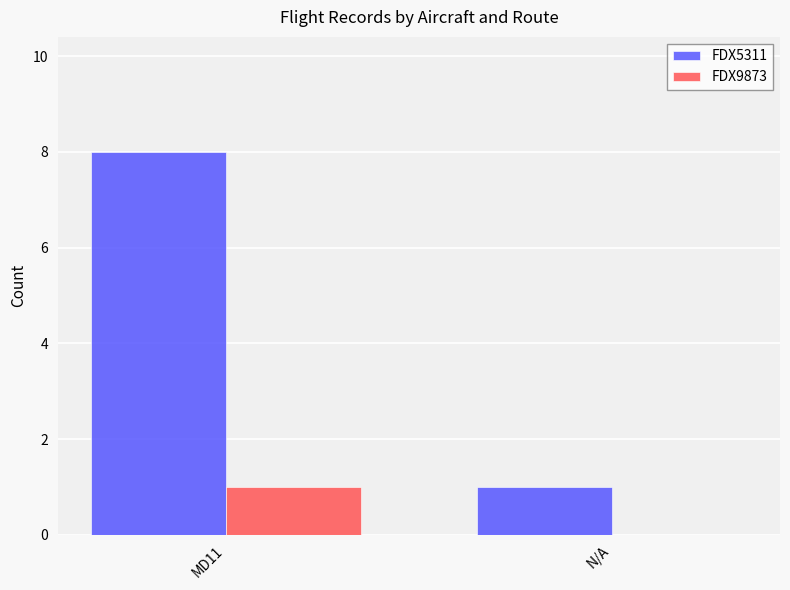

Where is FDX9873 nearest to the value 0?

N/A